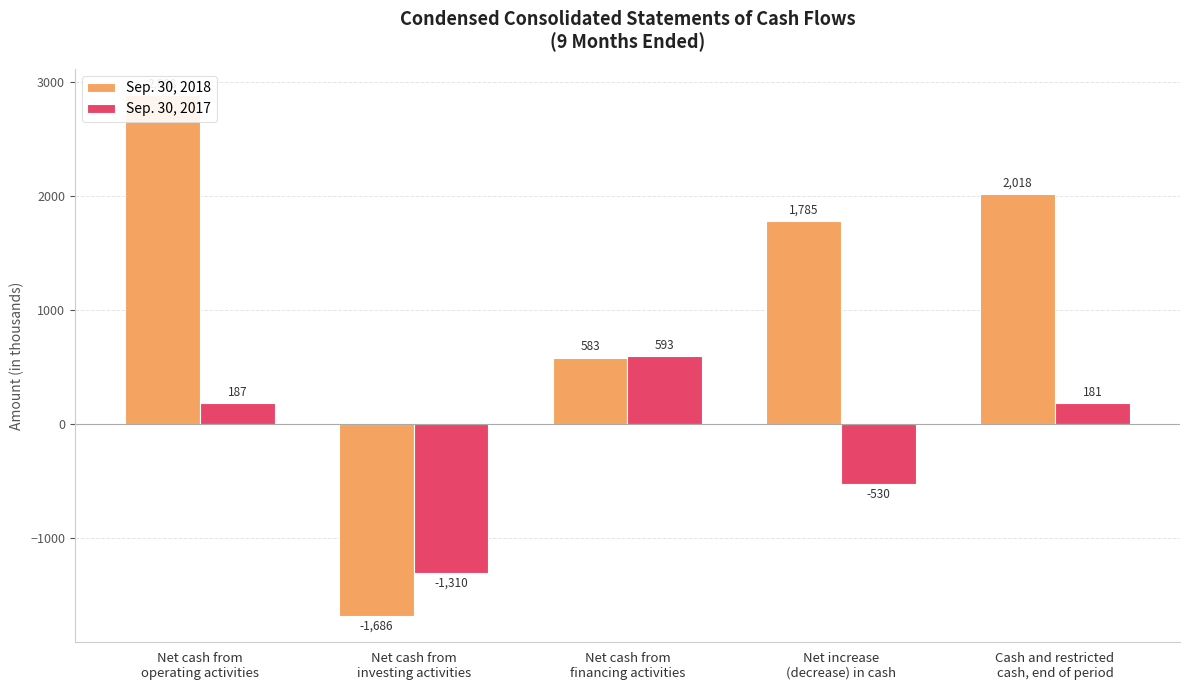

What is the sum of the Sep. 30, 2017 values at Net cash from
investing activities and Net increase
(decrease) in cash?

-1840